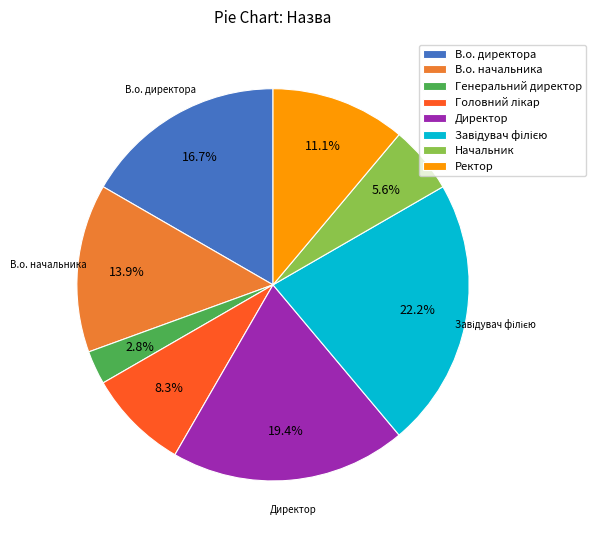

To the nearest percent, what percentage of the pie is В.о. директора?

17%